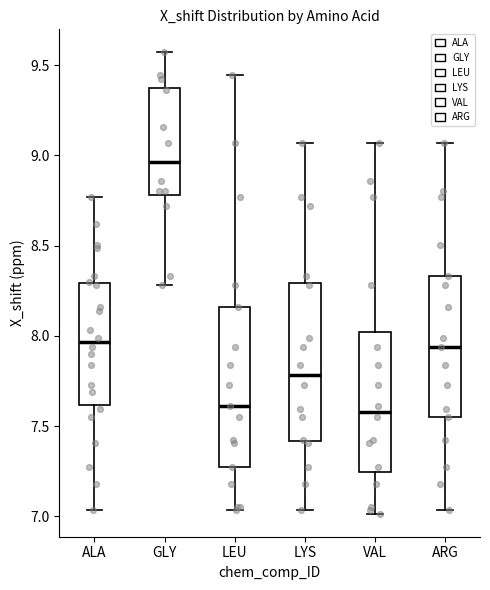

Which box's median line is the highest?

GLY